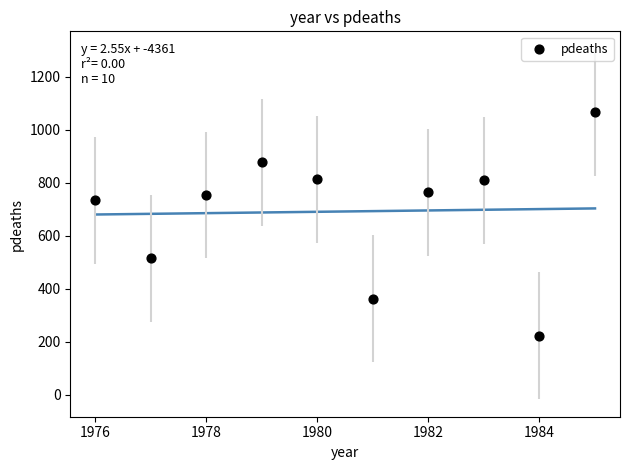

What is the average X value?

1980